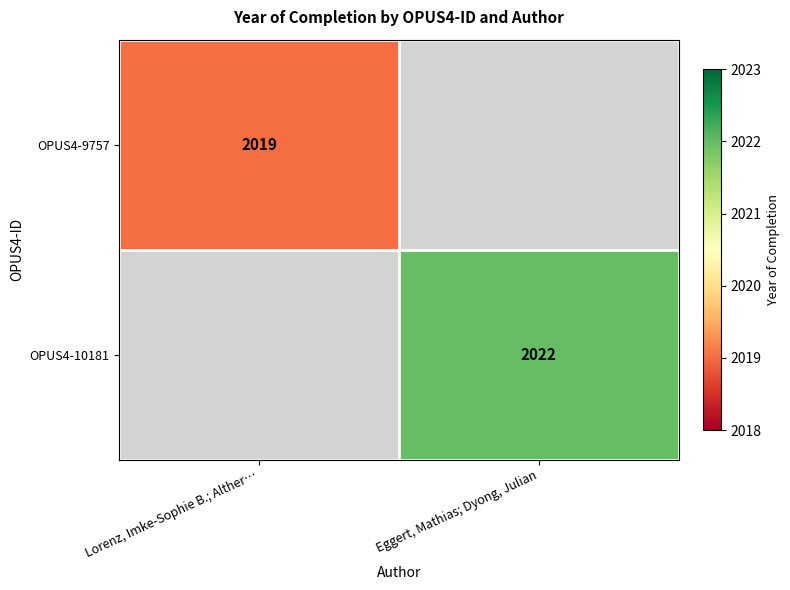

Rank the series by their average value, from lowest to highest.

OPUS4-9757, OPUS4-10181